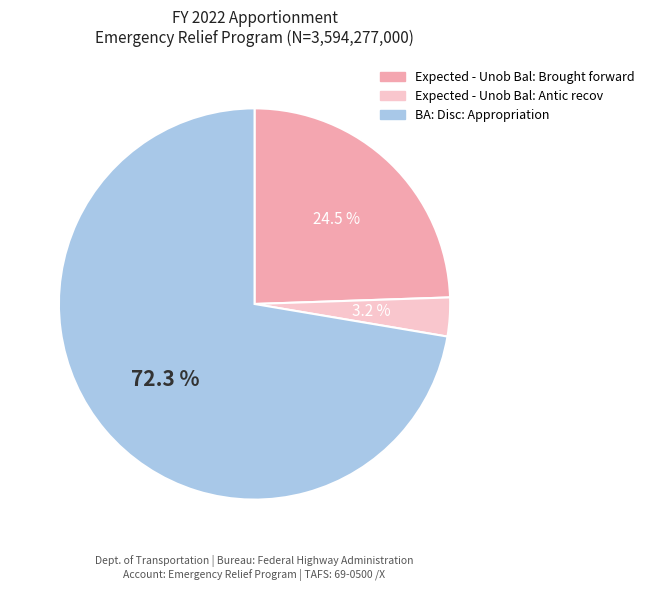

Which category has the smallest portion of the pie?

Expected - Unob Bal: Antic recov